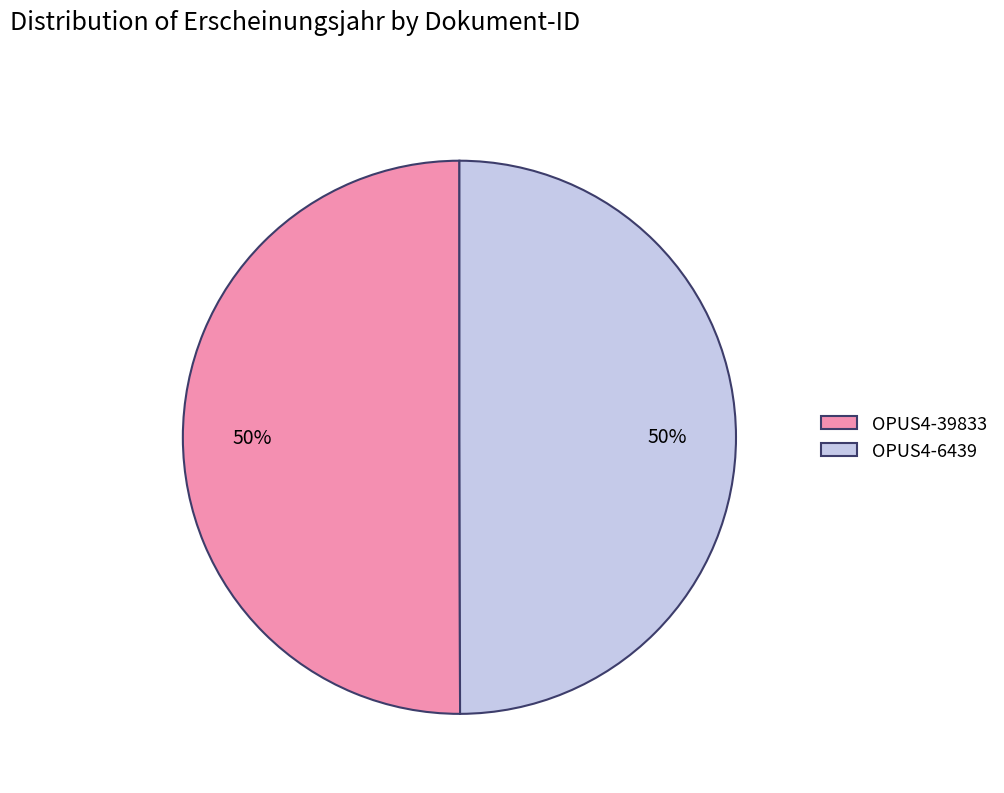

True or false: OPUS4-6439 accounts for 61% of the total.

False